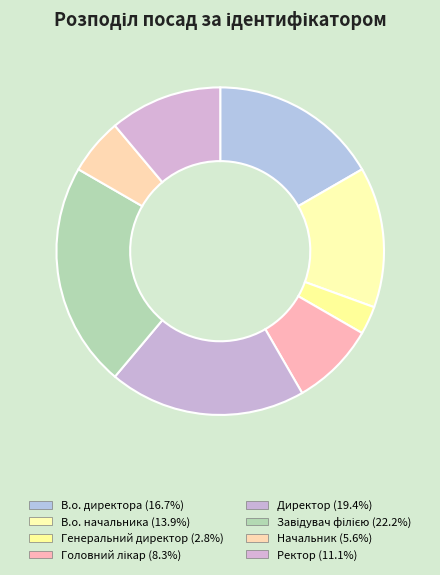

To the nearest percent, what portion does Директор represent?

19%